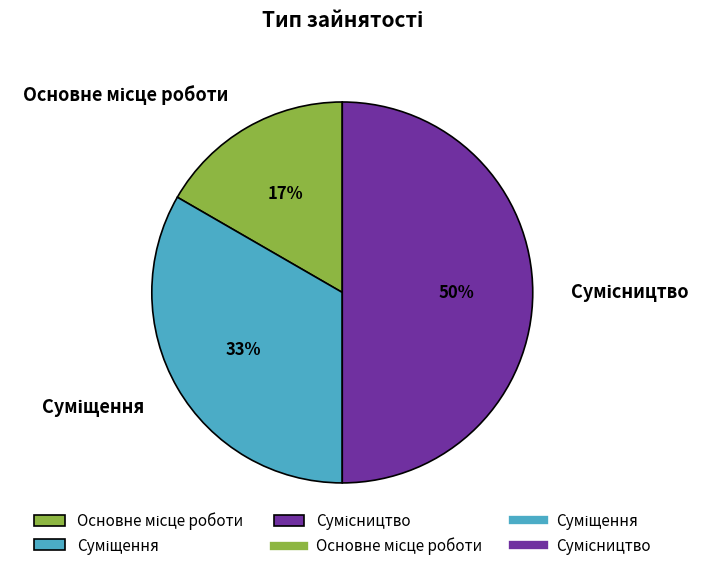

To the nearest percent, what is the average slice percentage?

33%